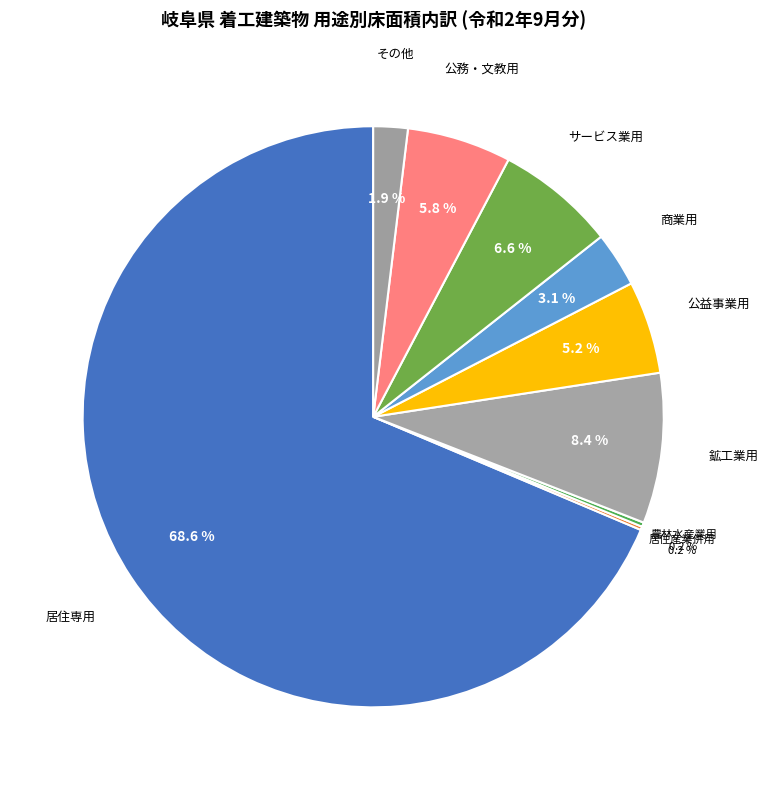

What is the majority slice?

居住専用